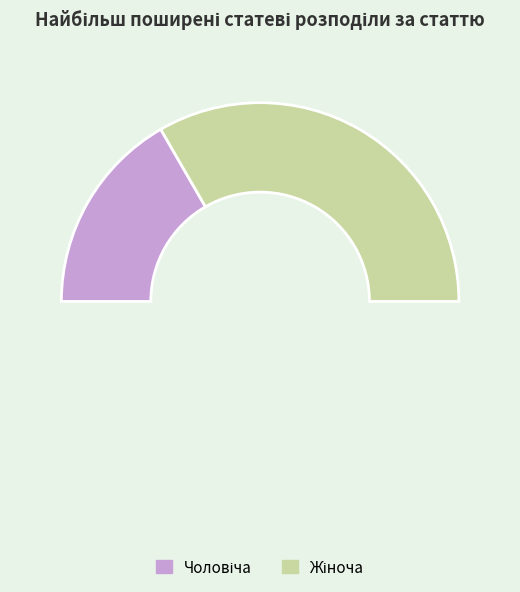

What percentage is the Жіноча slice, to the nearest percent?

67%